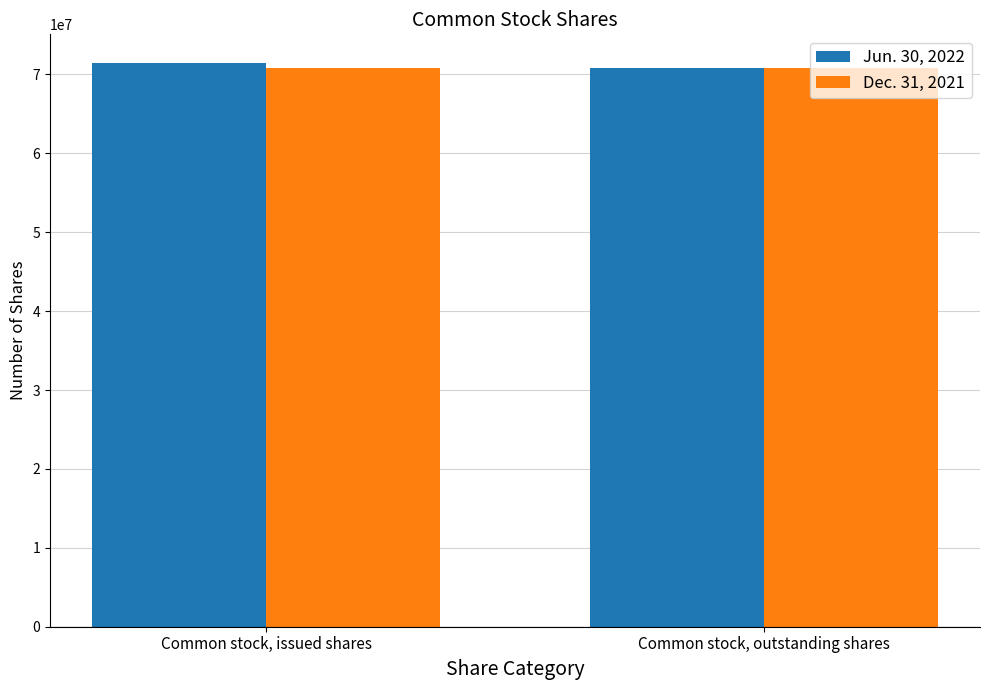

What is the average value of the Jun. 30, 2022 series?

71167058